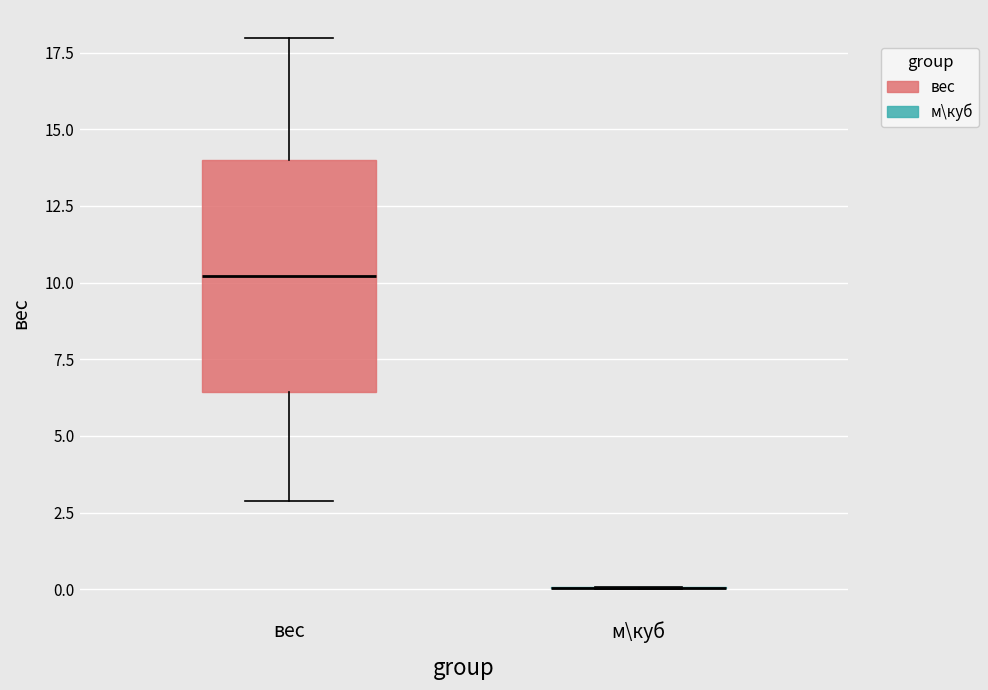

Where does the lower whisker of the box for вес end on the y-axis? The values are not printed on the chart, so give them approximately, as read against the axis.

3.0